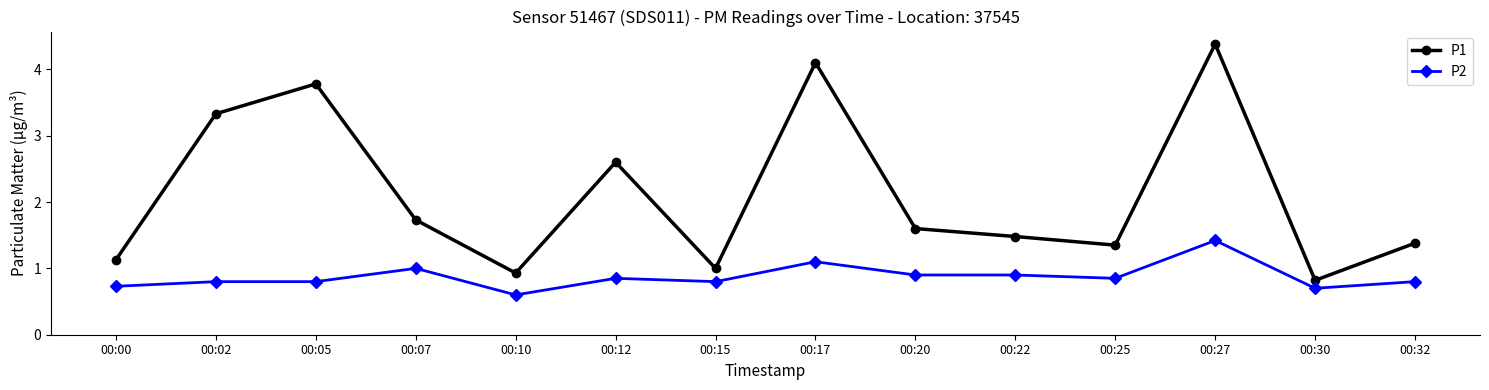

Which series has the widest spread of values?

P1